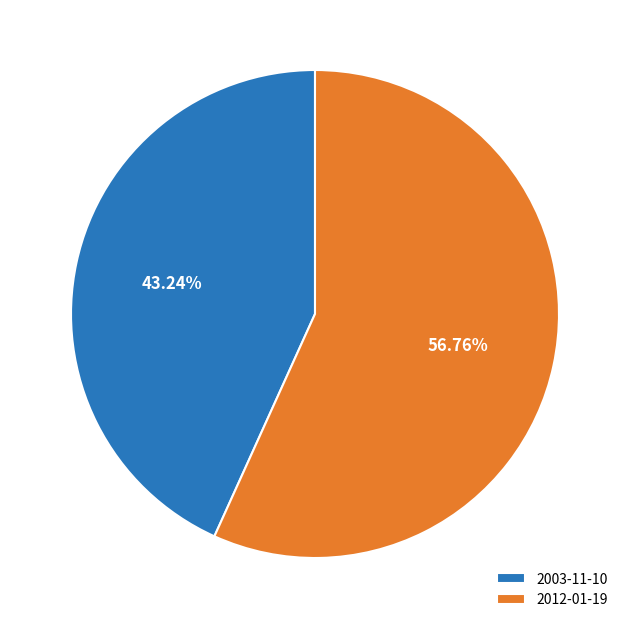

How many segments does this pie chart have?

2